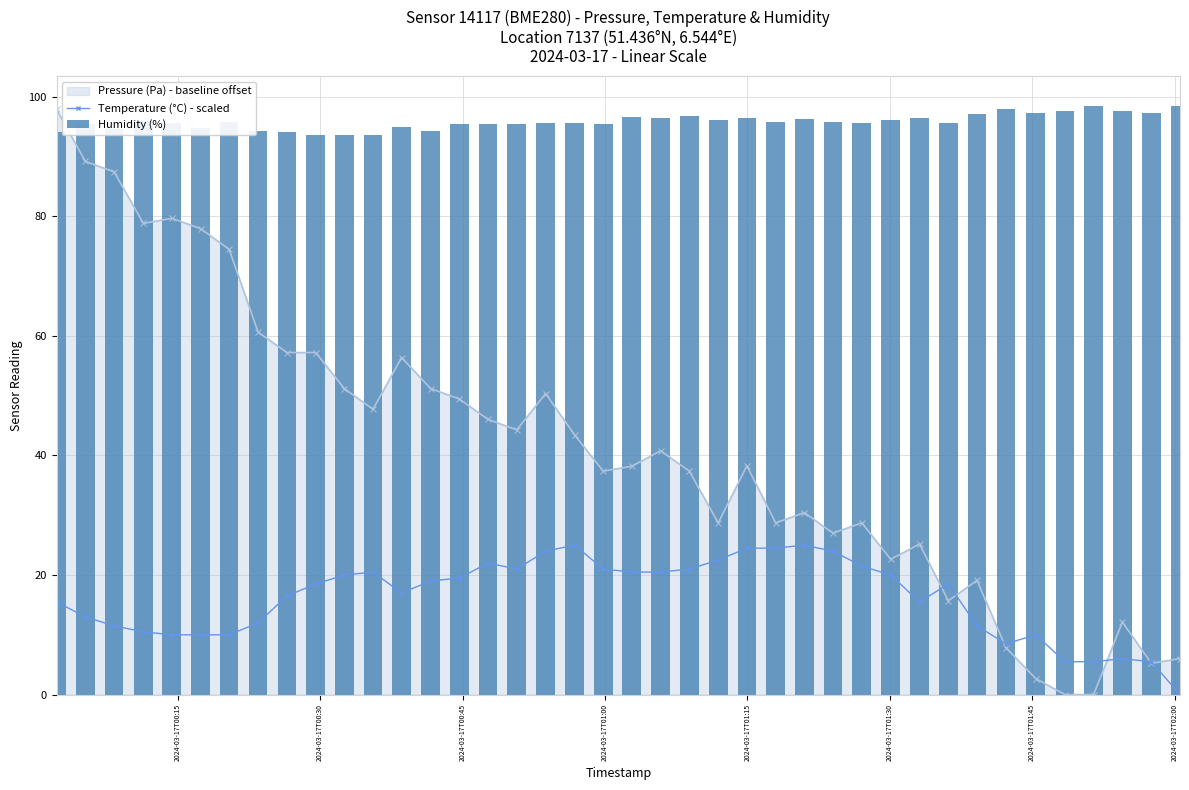

What is the value of the Temperature (°C) - scaled point at the 12th from the left?

20.5